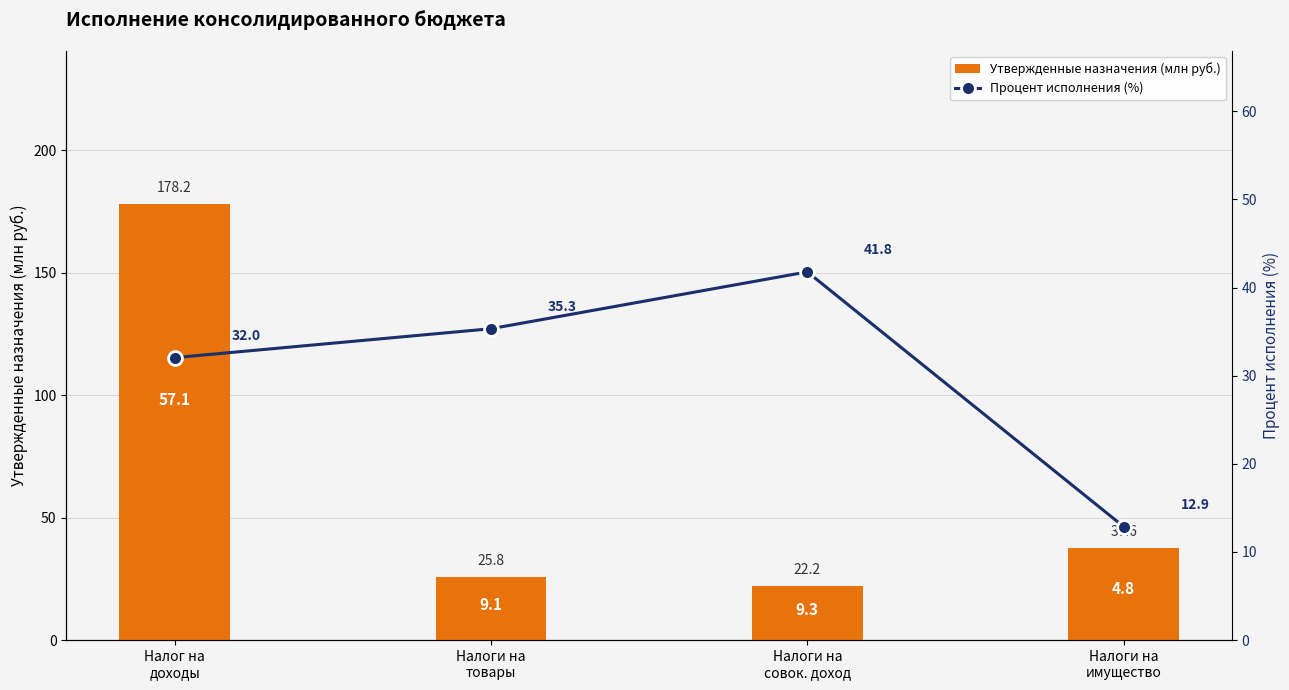

What is the difference between the Утвержденные назначения (млн руб.) values at Налоги на
товары and Налог на
доходы?

152.4